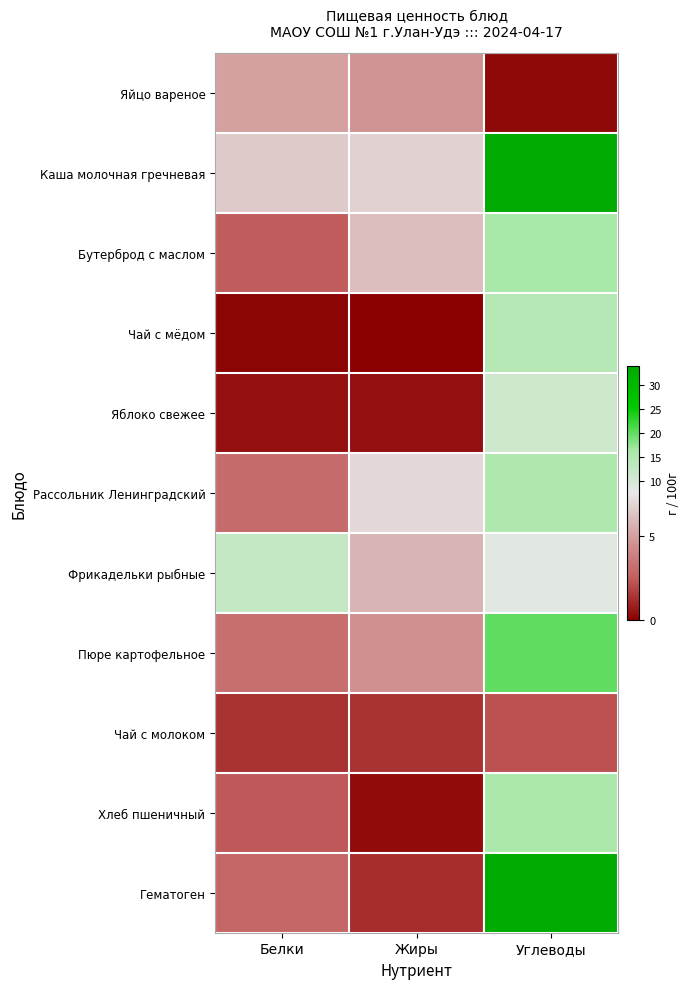

Reading right to left, extract all data points from this chart.

Яйцо вареное: Углеводы=0.3	Жиры=4.6	Белки=5.1
Каша молочная гречневая: Углеводы=34.1	Жиры=6.8	Белки=6.6
Бутерброд с маслом: Углеводы=16.4	Жиры=6.1	Белки=2.5
Чай с мёдом: Углеводы=14.6	Жиры=0.0	Белки=0.1
Яблоко свежее: Углеводы=11.2	Жиры=0.5	Белки=0.5
Рассольник Ленинградский: Углеводы=15.3	Жиры=7.0	Белки=3.0
Фрикадельки рыбные: Углеводы=8.5	Жиры=5.8	Белки=12.5
Пюре картофельное: Углеводы=20.1	Жиры=4.5	Белки=3.1
Чай с молоком: Углеводы=2.1	Жиры=1.4	Белки=1.4
Хлеб пшеничный: Углеводы=15.8	Жиры=0.3	Белки=2.3
Гематоген: Углеводы=33.6	Жиры=1.2	Белки=2.8